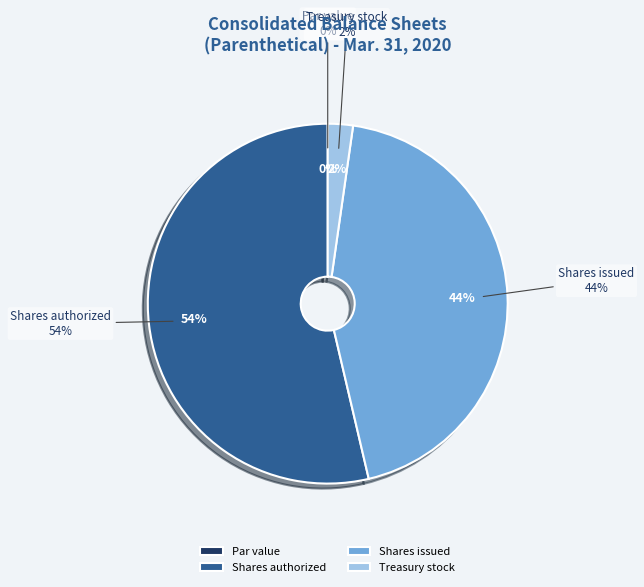

Which slice is the largest?

Common stock, shares authorized